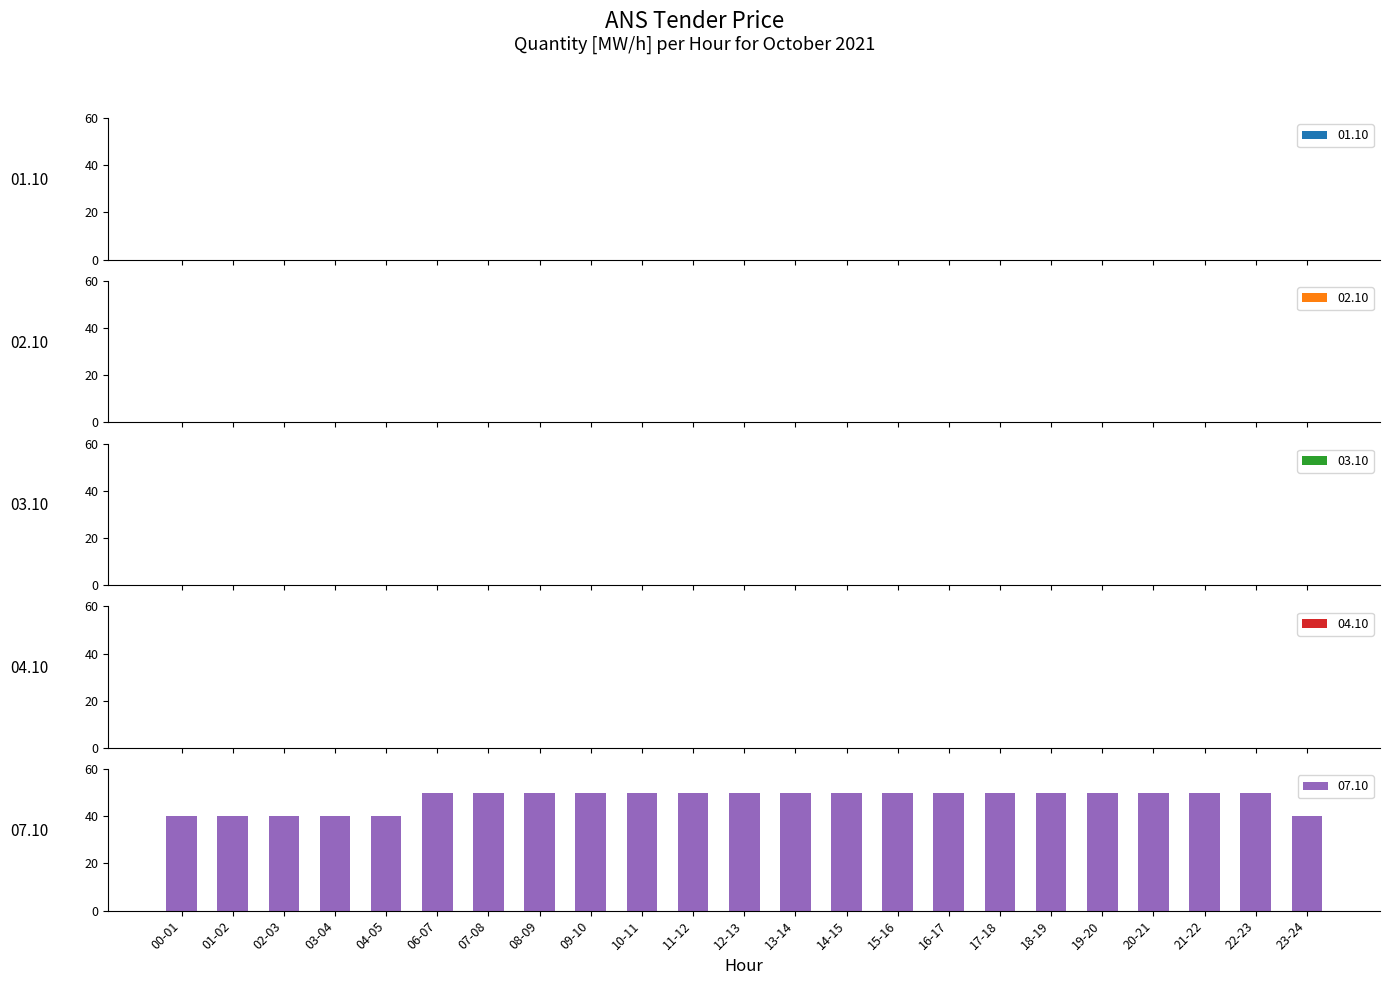

How many bars are there in total?

23